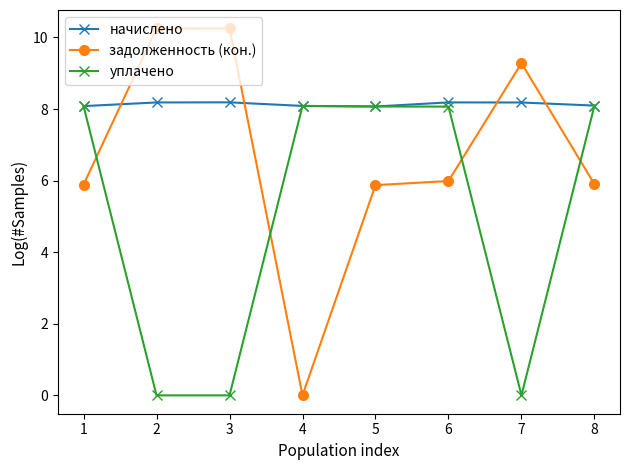

True or false: задолженность (кон.) and начислено intersect in this chart.

True